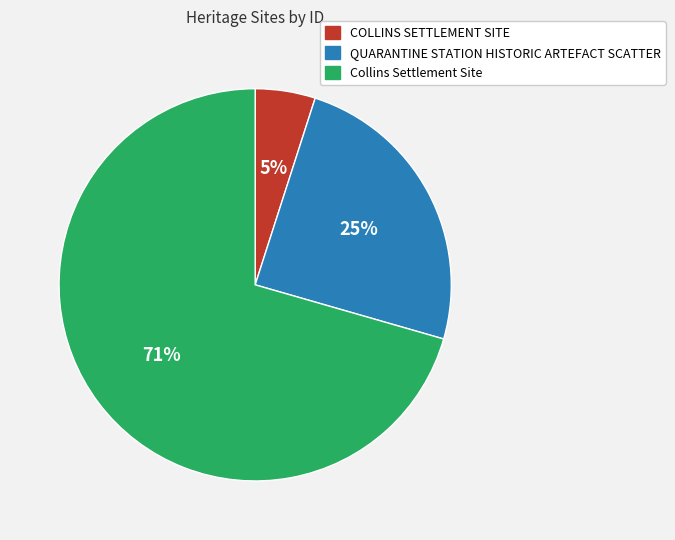

Between QUARANTINE STATION HISTORIC ARTEFACT SCATTER and COLLINS SETTLEMENT SITE, which is larger?

QUARANTINE STATION HISTORIC ARTEFACT SCATTER